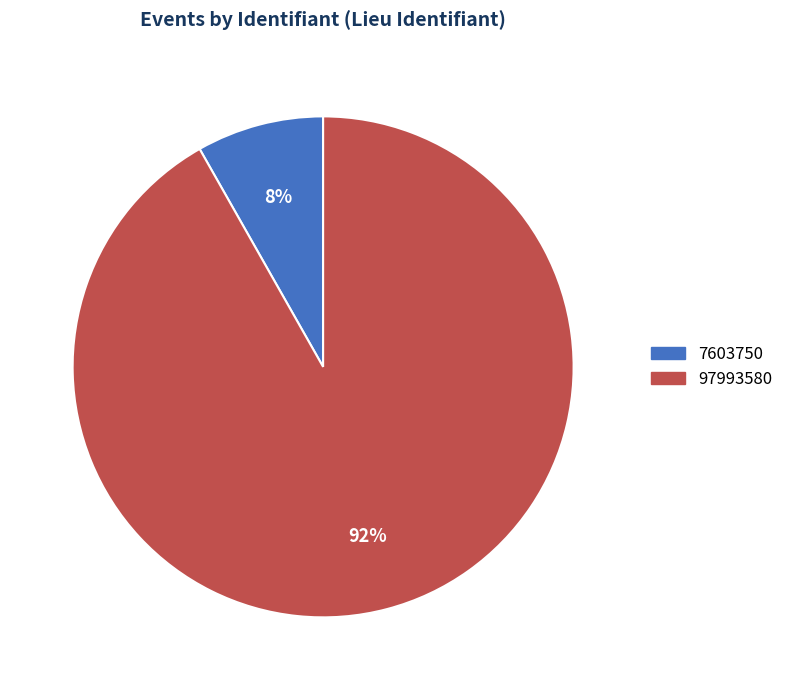

To the nearest percent, what is the difference between the largest and smallest slice percentages?

84%